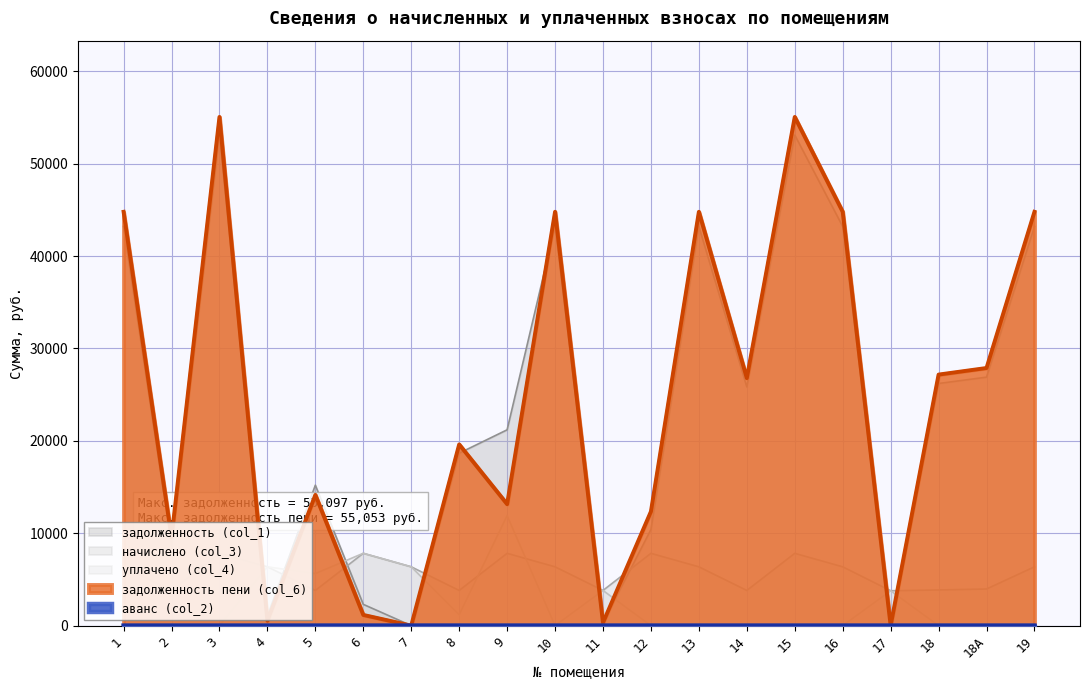

Which category has the highest value in the задолженность пени (col_6) series?

3